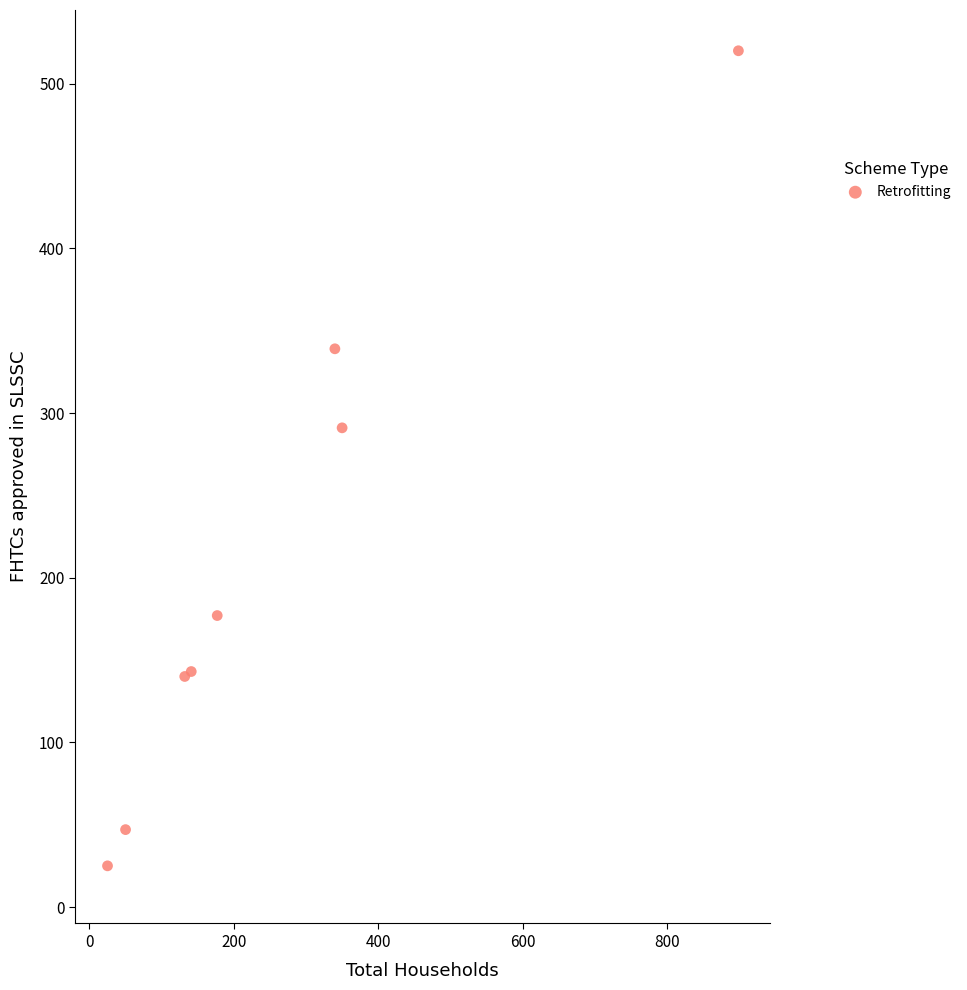

What Y value in the scatter plot is closest to 272?

291